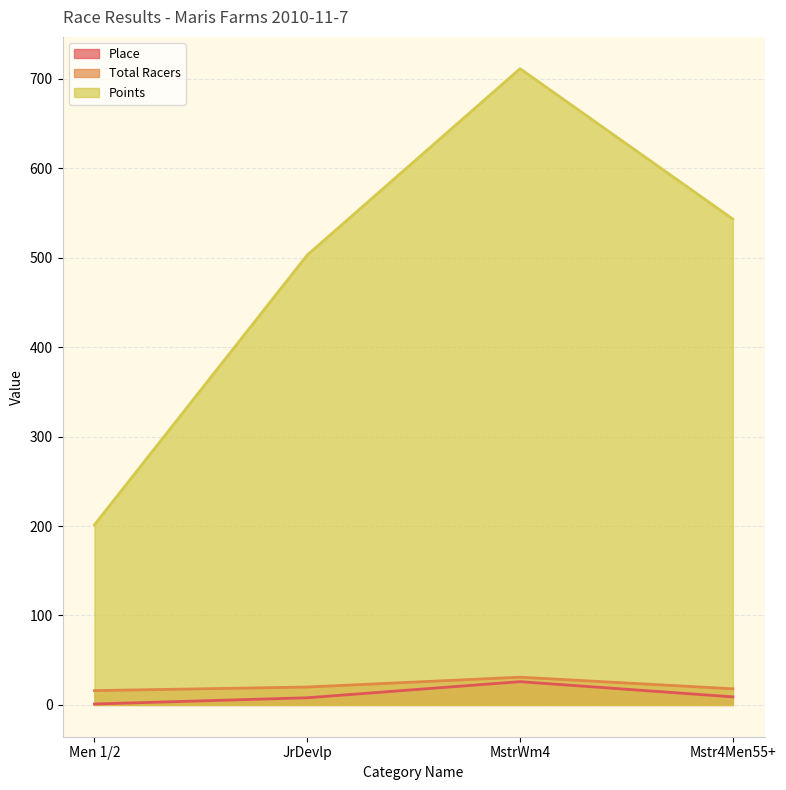

Is the value of Place at Mstr4Men55+ greater than the value of Points at Mstr4Men55+?

No